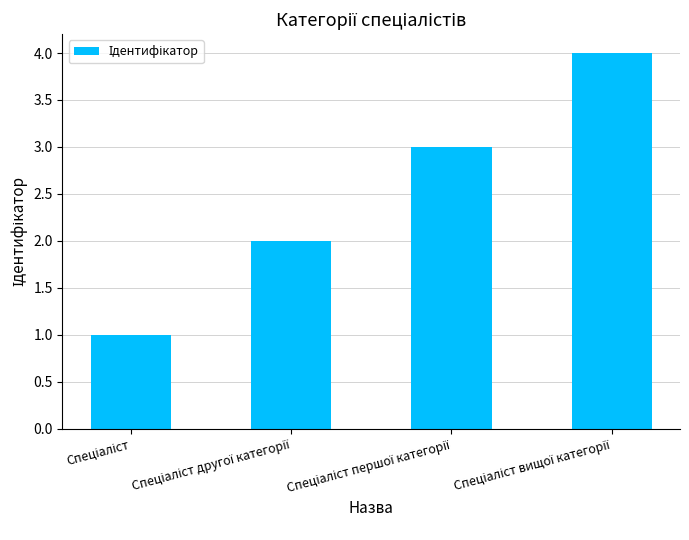

What is the value of the 1st bar from the left?

1